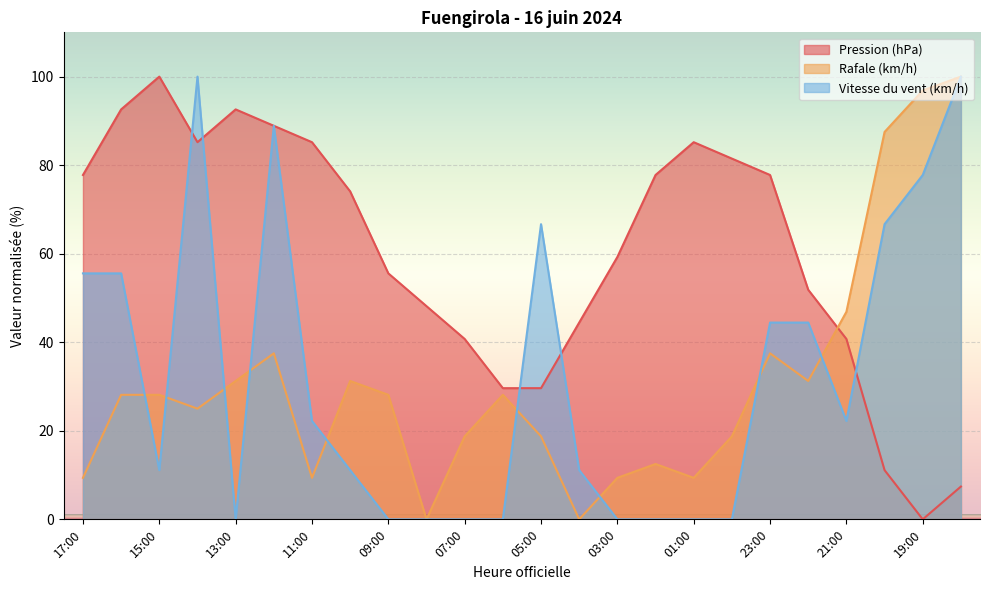

What are all the series names shown in the legend?

Pression (hPa), Rafale (km/h), Vitesse du vent (km/h)